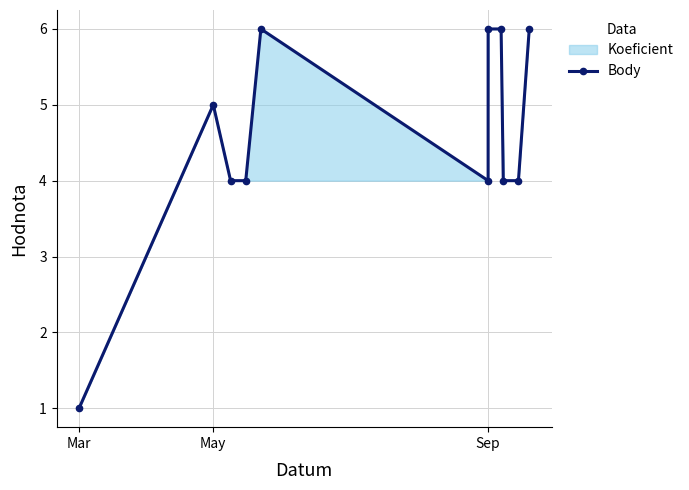

Count the number of values greater than 4.

5